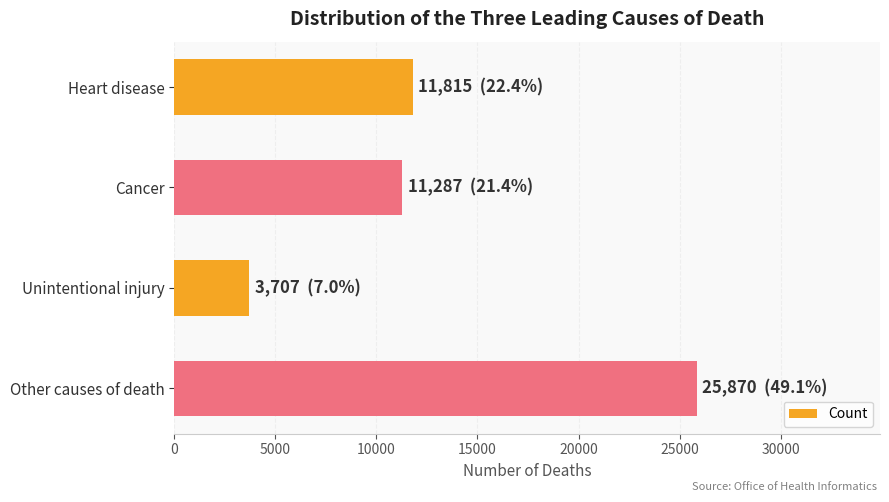

How many values are below 11815?

2